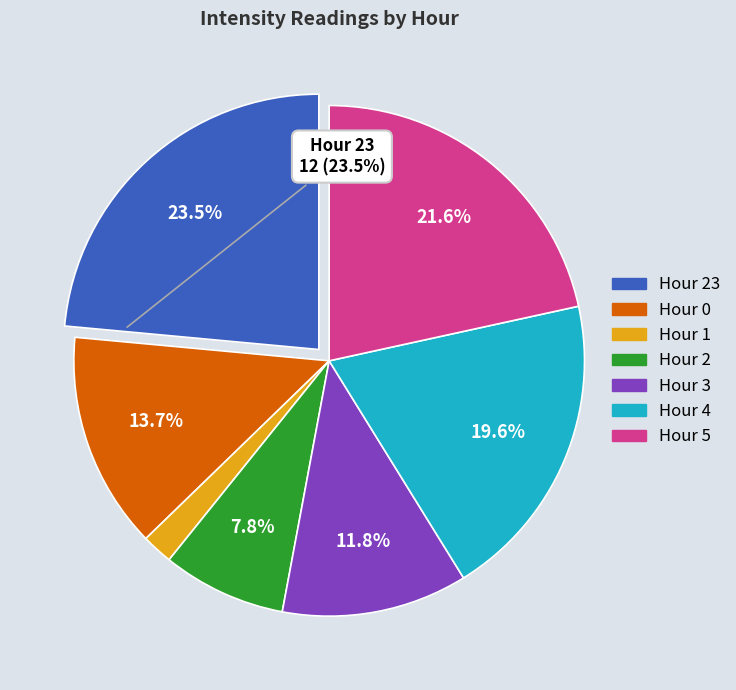

Does any single category account for the majority?

No